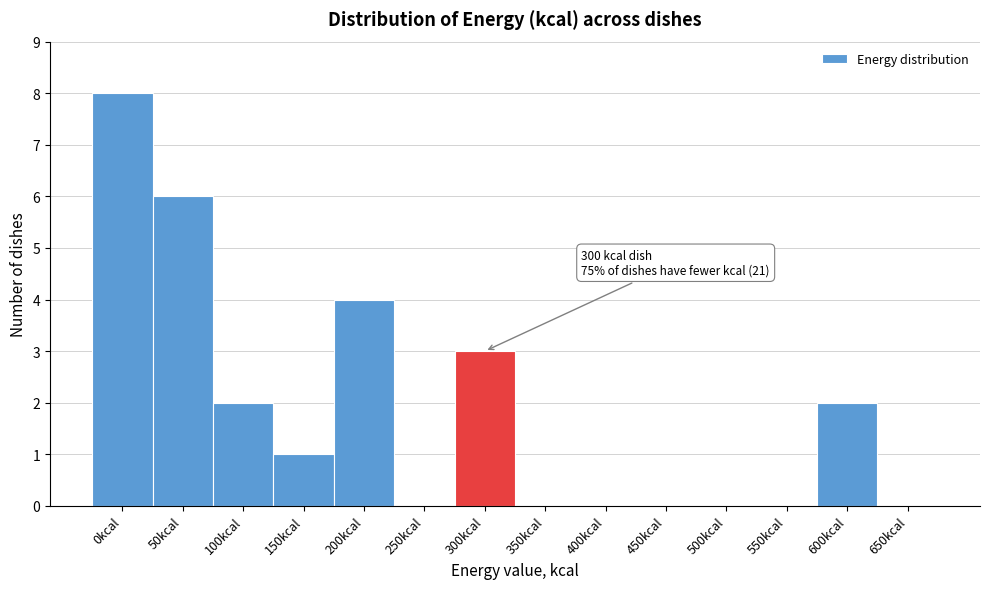

Reading right to left, extract all data points from this chart.

650kcal=0	600kcal=2	550kcal=0	500kcal=0	450kcal=0	400kcal=0	350kcal=0	300kcal=3	250kcal=0	200kcal=4	150kcal=1	100kcal=2	50kcal=6	0kcal=8